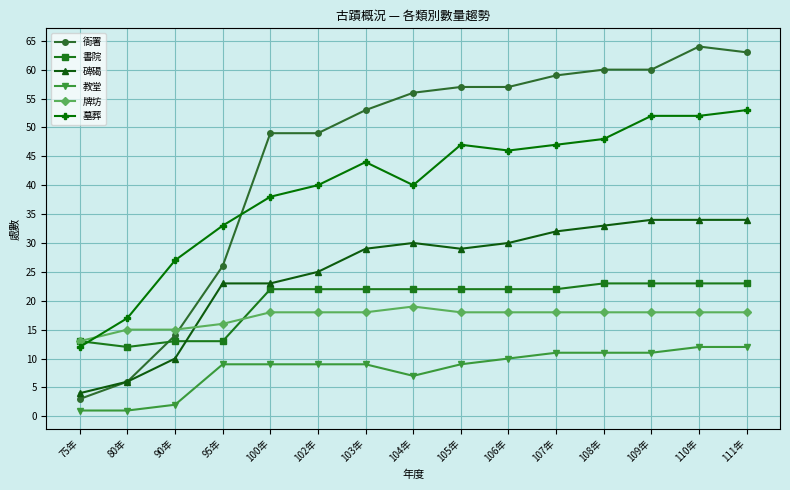

What is the minimum value shown in the chart?

1